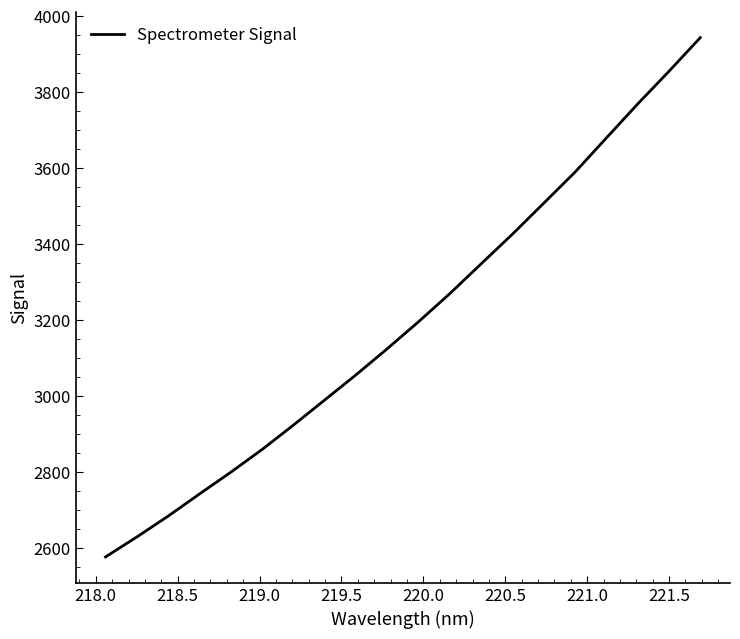

What is the smallest value displayed?

2577.0